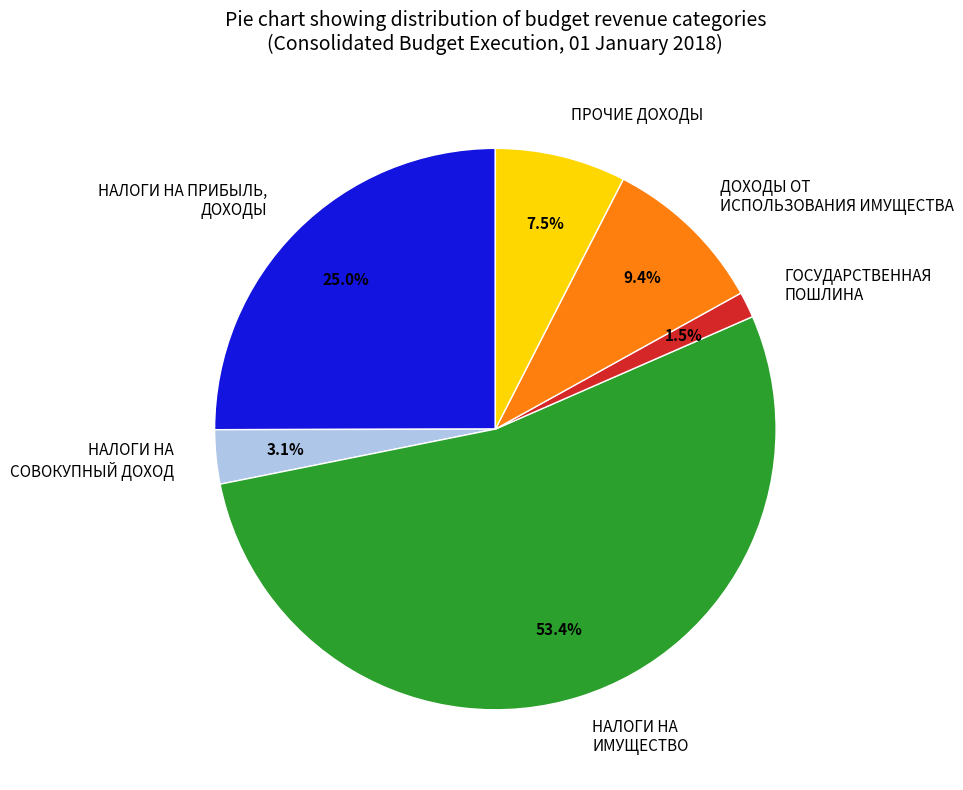

How much of the chart is everything except ПРОЧИЕ ДОХОДЫ?

92.5%